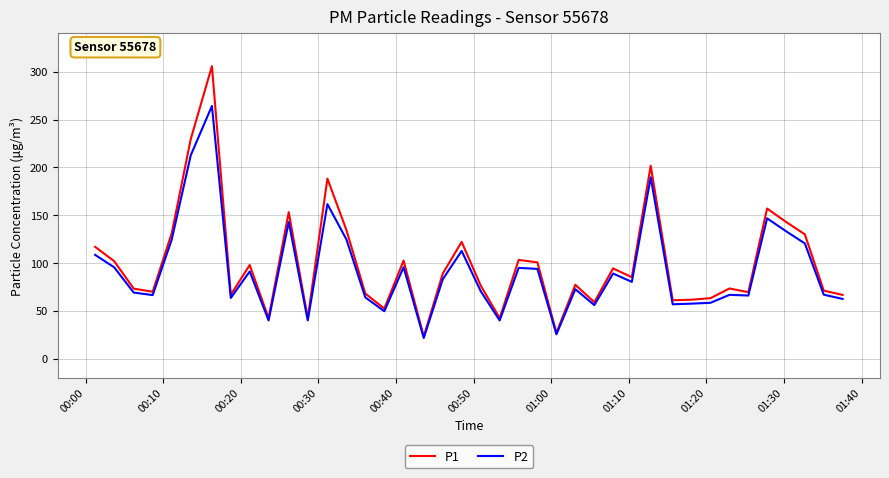

List the series in order of their peak value, lowest first.

P2, P1